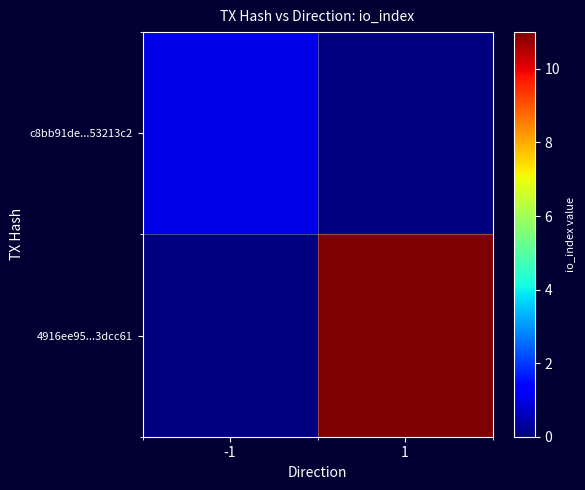

What is the smallest value displayed?

1.0